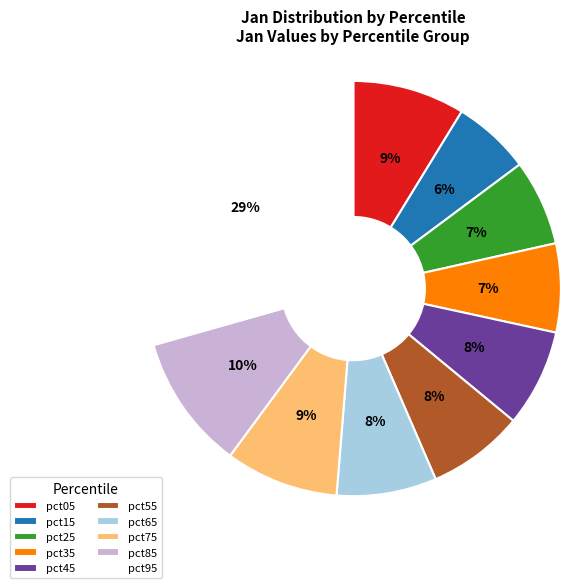

What percentage is the pct25 slice, to the nearest percent?

7%